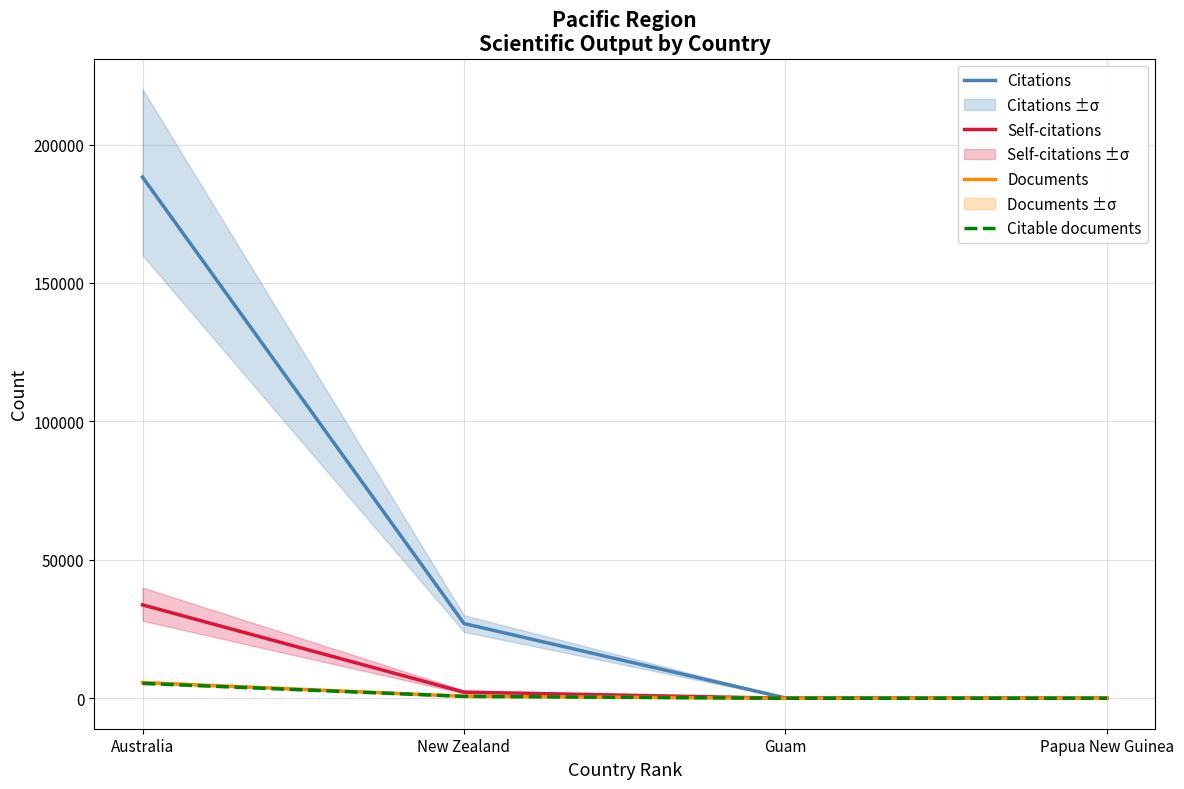

What is the average value of the Citations series?

53841